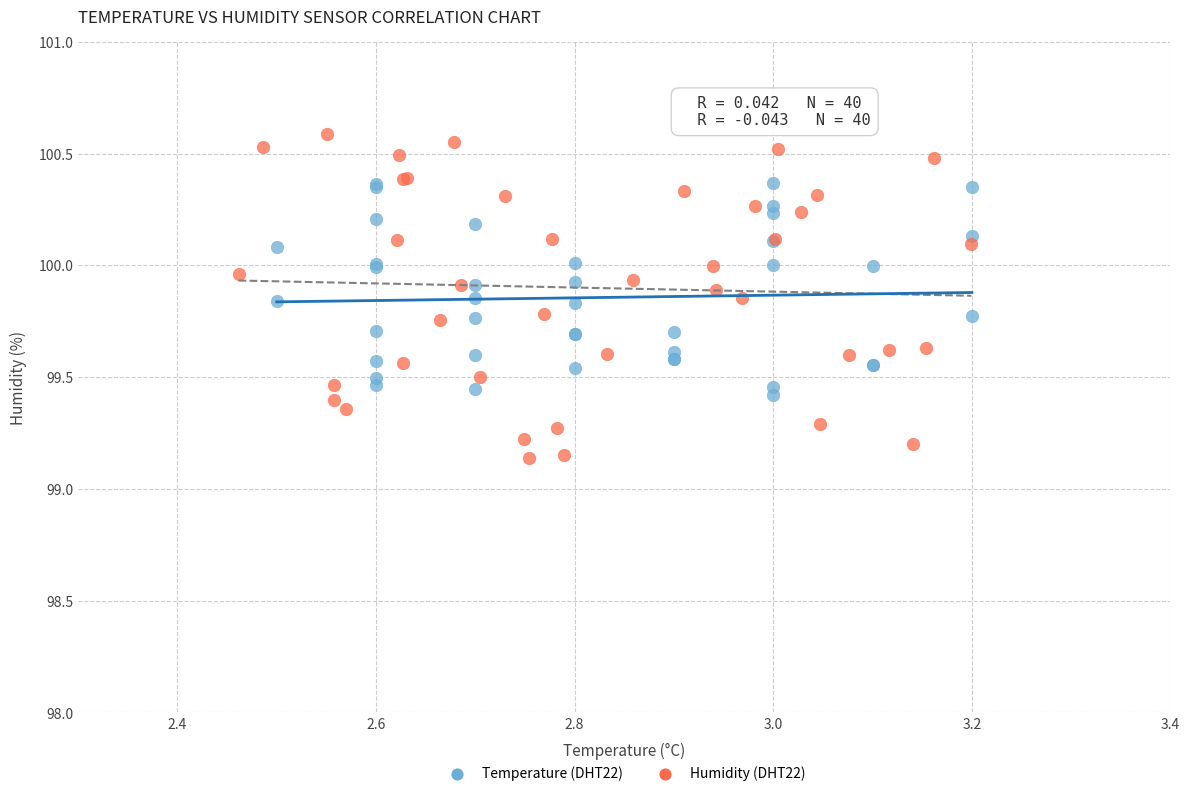

Which series has the widest spread of Y values?

Humidity (DHT22)